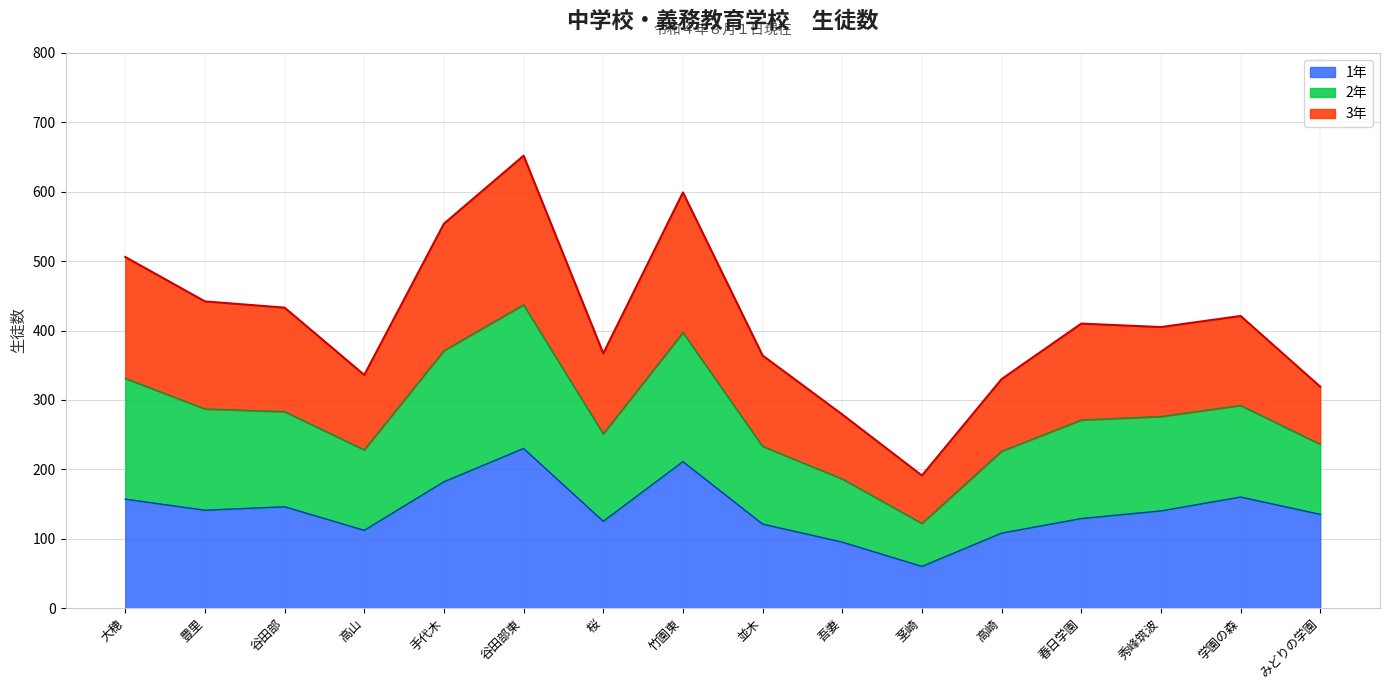

At which category does the chart reach its minimum across all series?

茎崎